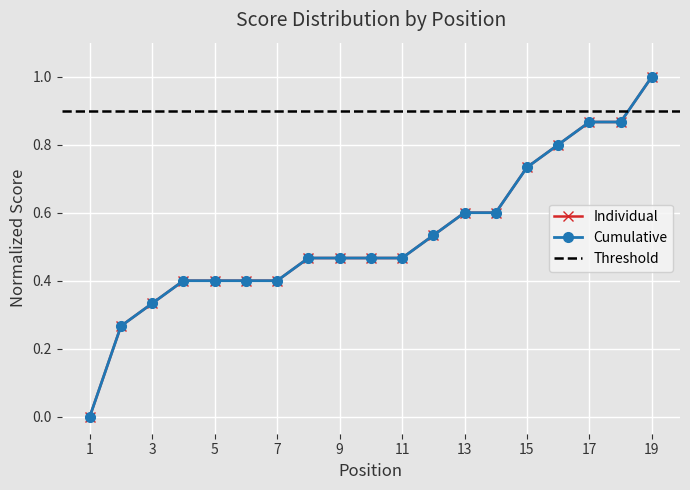

At how many categories does at least one series exceed 0?

18